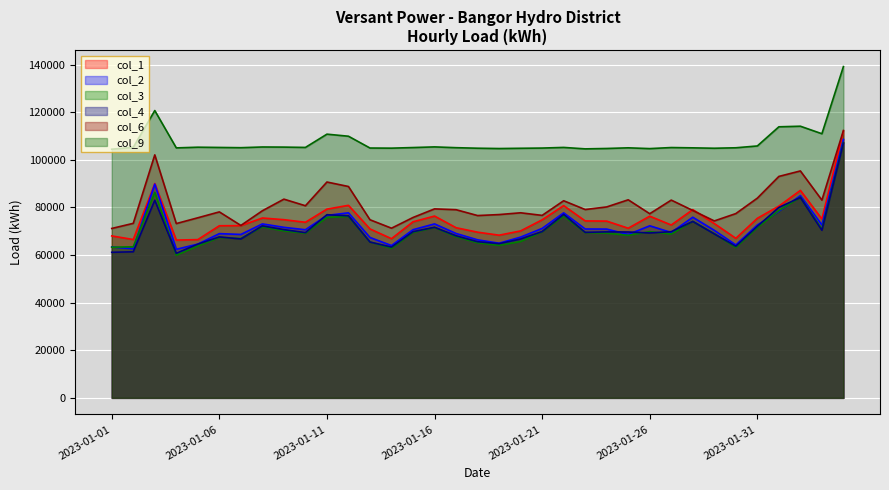

What is the difference between the maximum and minimum values in the col_9 series?

34724